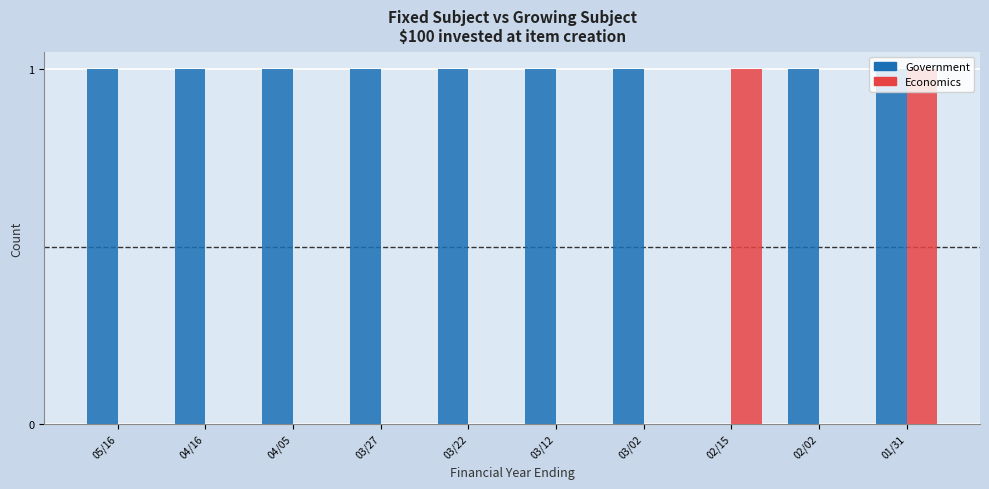

Is the value of Economics at 05/16 greater than the value of Government at 05/16?

No